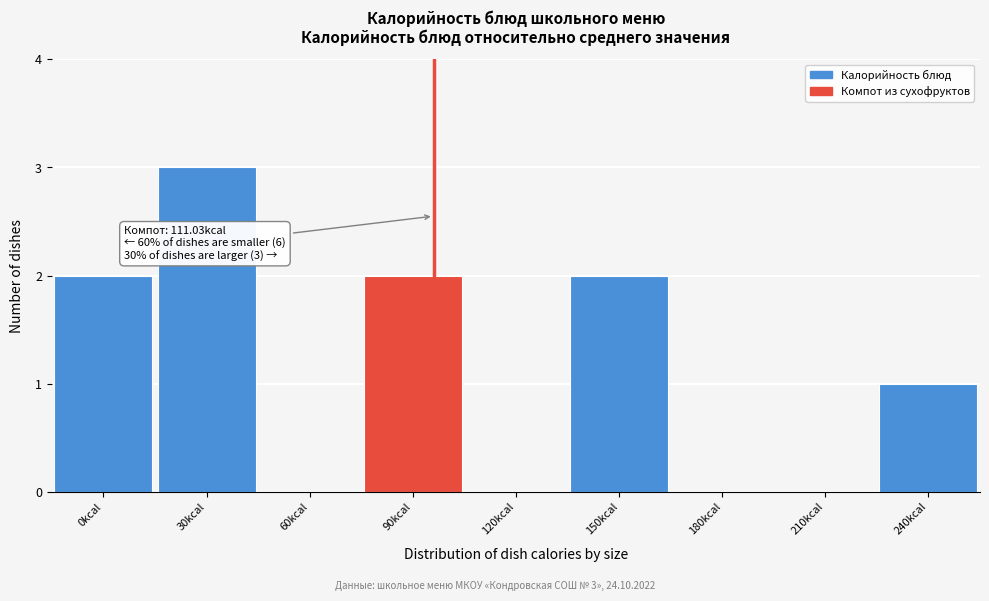

Reading right to left, list all the values displayed in this chart.

240kcal=1	210kcal=0	180kcal=0	150kcal=2	120kcal=0	90kcal=2	60kcal=0	30kcal=3	0kcal=2